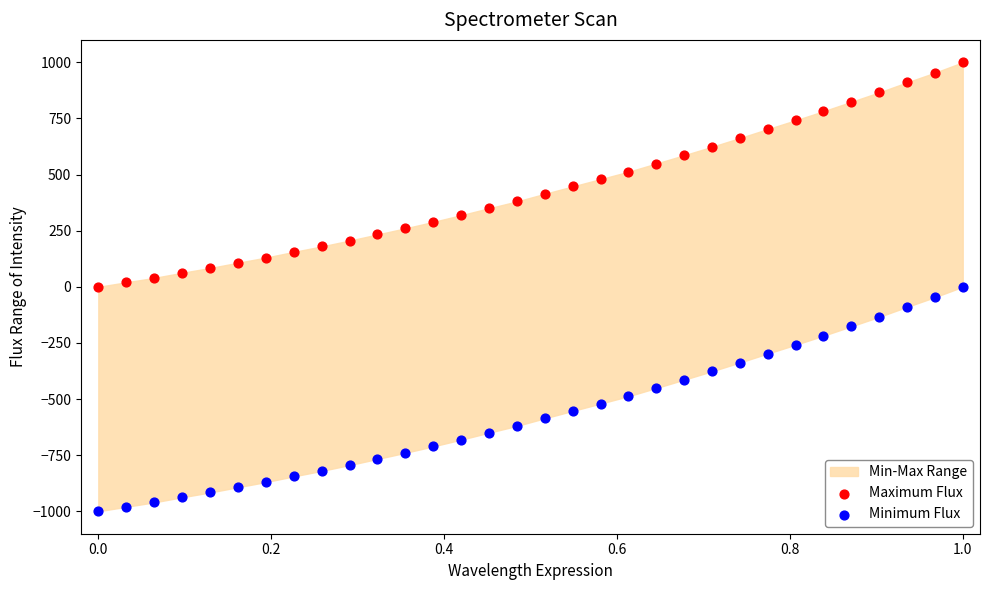

Across all data points, what is the range of Y values (max minus min)?

2000.0